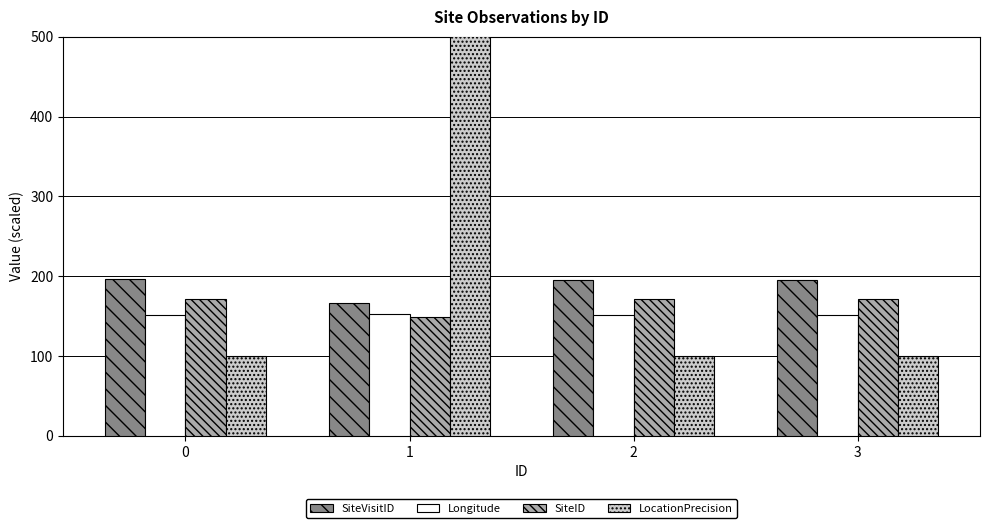

What is the total value across all series at 0?

619.8